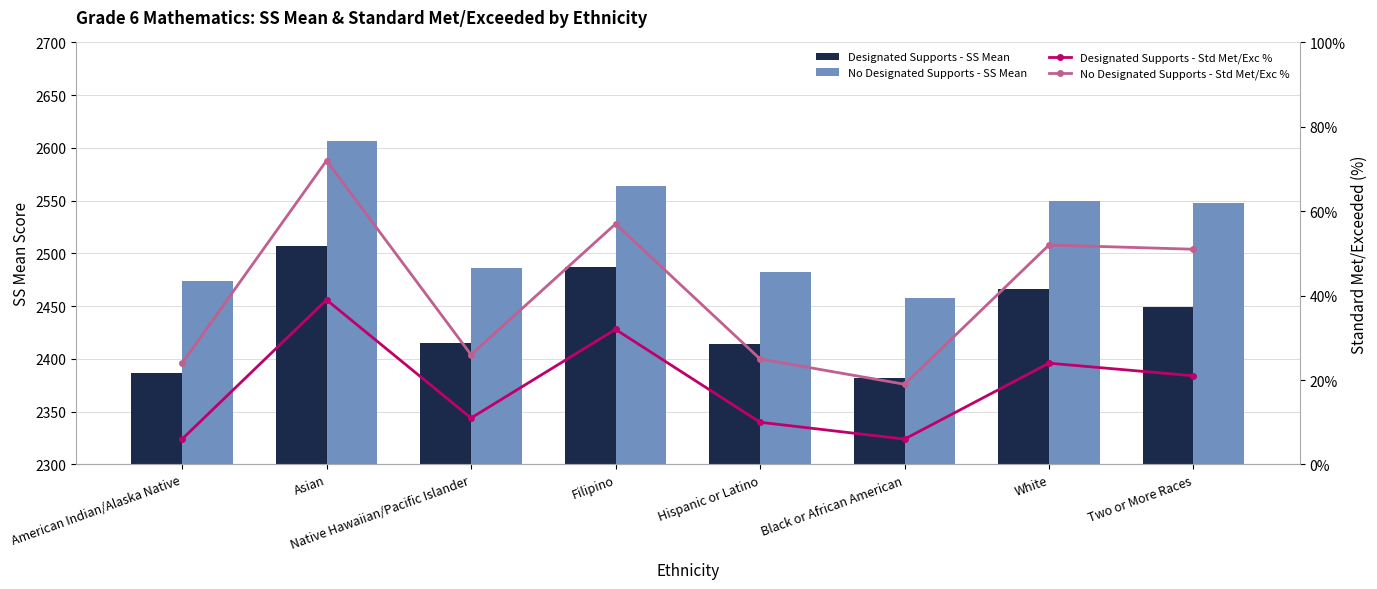

Which series has the largest total across all categories?

No Designated Supports - SS Mean